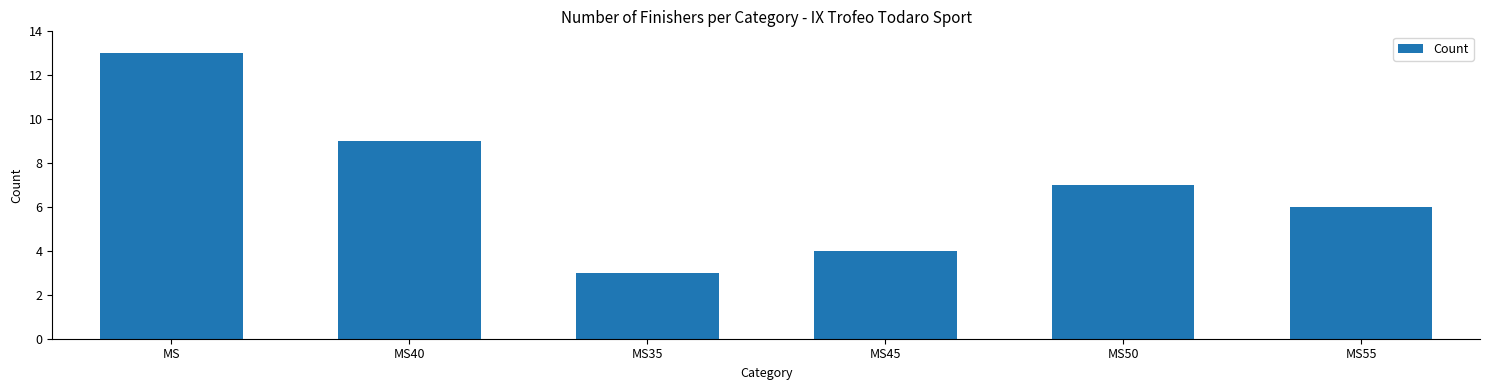

Where does the data first go above 7?

MS